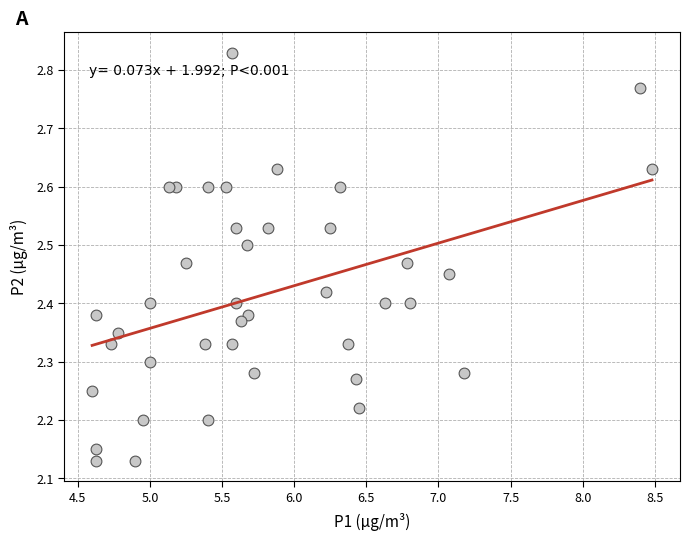

What is the range of X values (max minus min)?

3.9